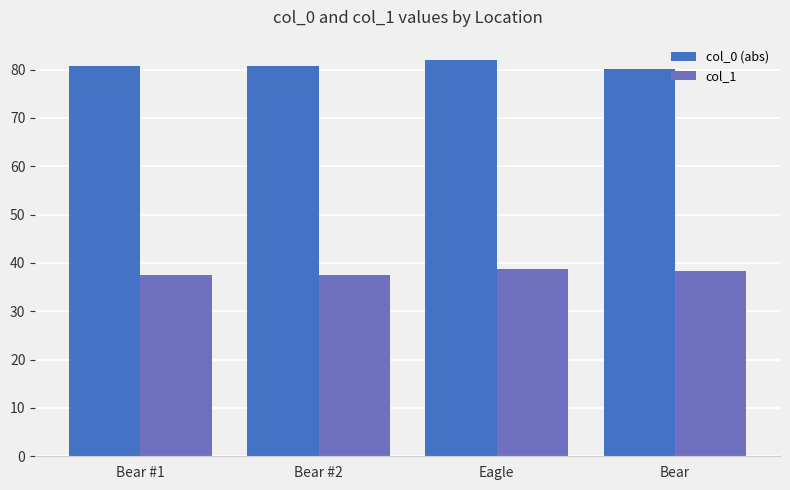

At which label does col_1 first exceed 38?

Eagle